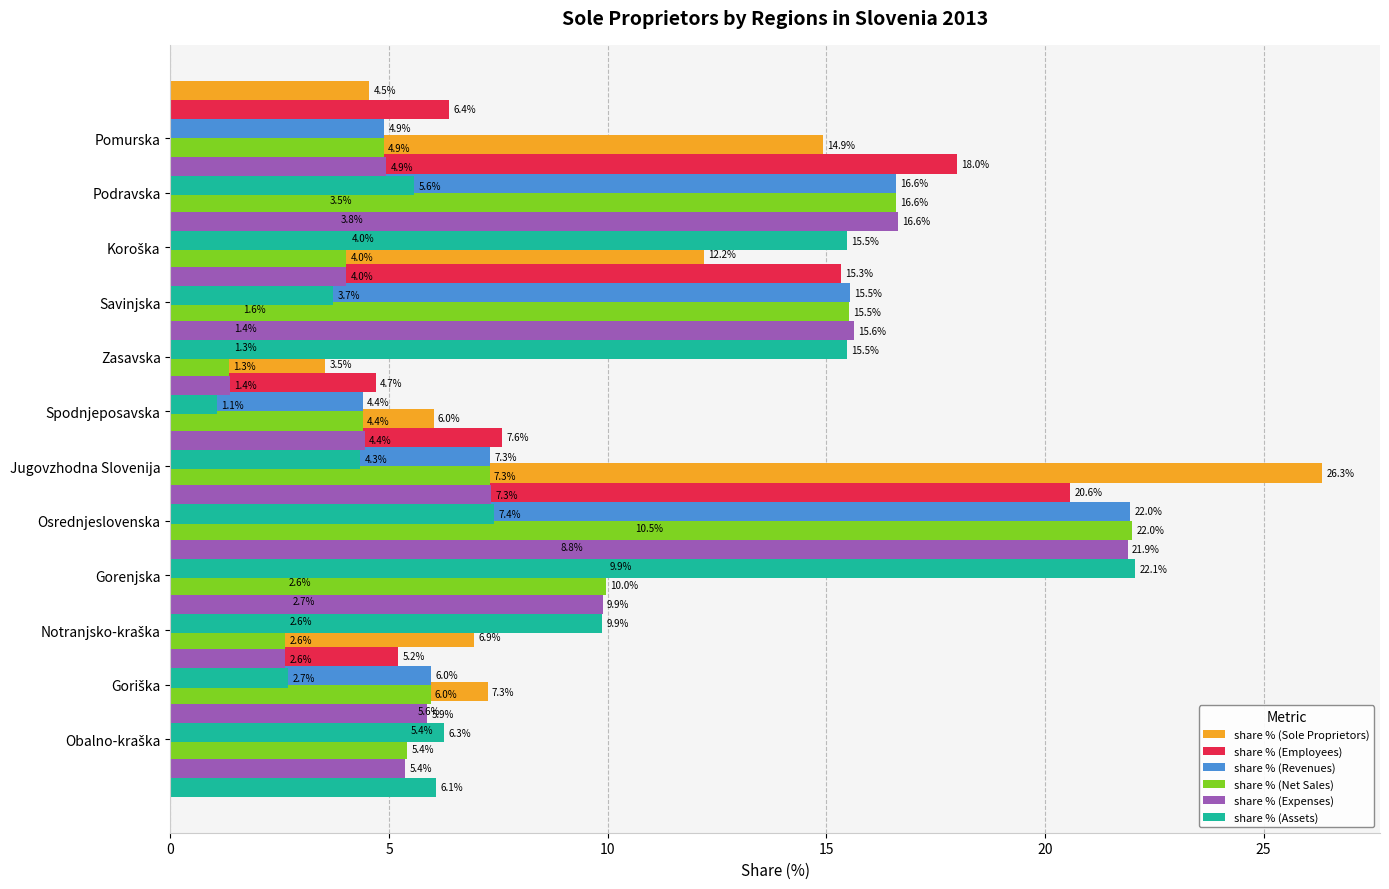

Reading left to right, what are all the values shown in this chart?

share % (Sole Proprietors): 4.5	14.9	3.5	12.2	1.6	3.5	6.0	26.3	10.5	2.6	6.9	7.3
share % (Employees): 6.4	18.0	3.8	15.3	1.4	4.7	7.6	20.6	8.8	2.7	5.2	5.6
share % (Revenues): 4.9	16.6	4.0	15.5	1.3	4.4	7.3	22.0	9.9	2.6	6.0	5.4
share % (Net Sales): 4.9	16.6	4.0	15.5	1.3	4.4	7.3	22.0	10.0	2.6	6.0	5.4
share % (Expenses): 4.9	16.6	4.0	15.6	1.4	4.4	7.3	21.9	9.9	2.6	5.9	5.4
share % (Assets): 5.6	15.5	3.7	15.5	1.1	4.3	7.4	22.1	9.9	2.7	6.3	6.1